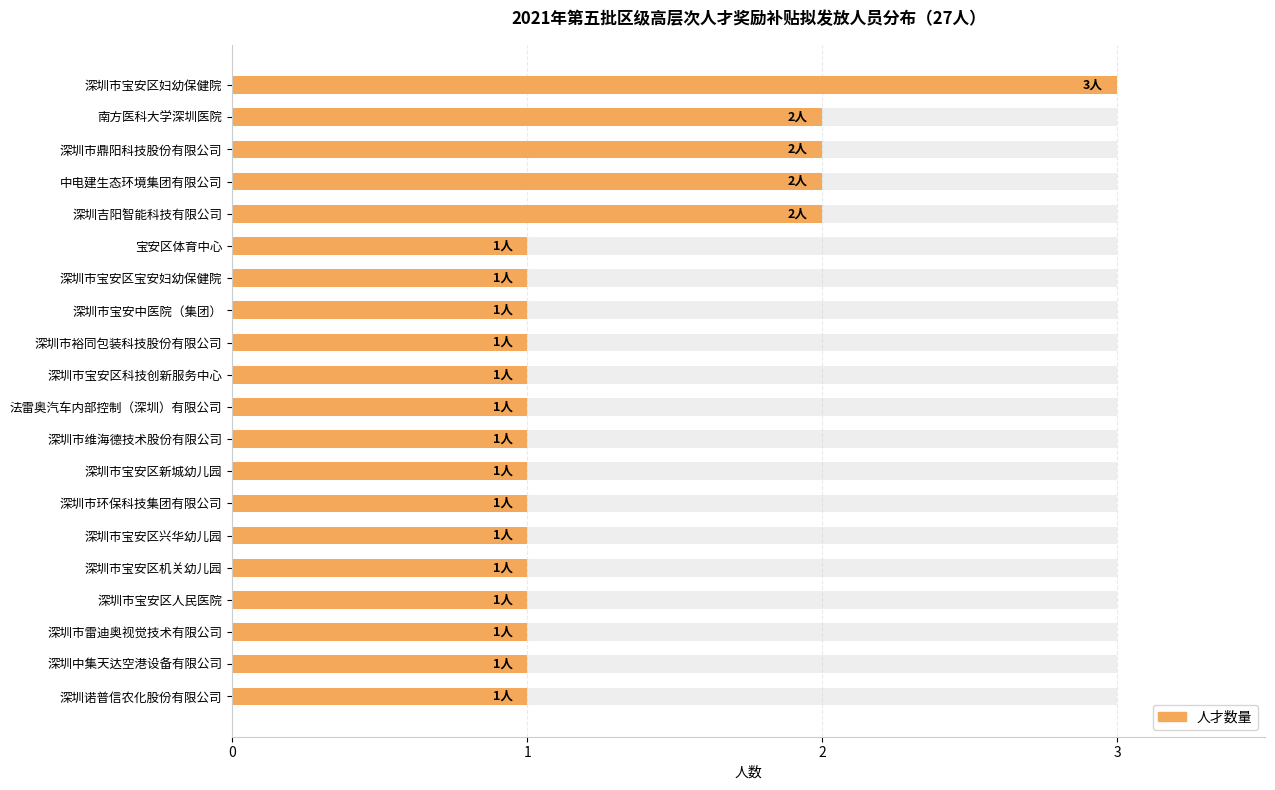

Reading left to right, list all the values displayed in this chart.

3	2	2	2	2	1	1	1	1	1	1	1	1	1	1	1	1	1	1	1